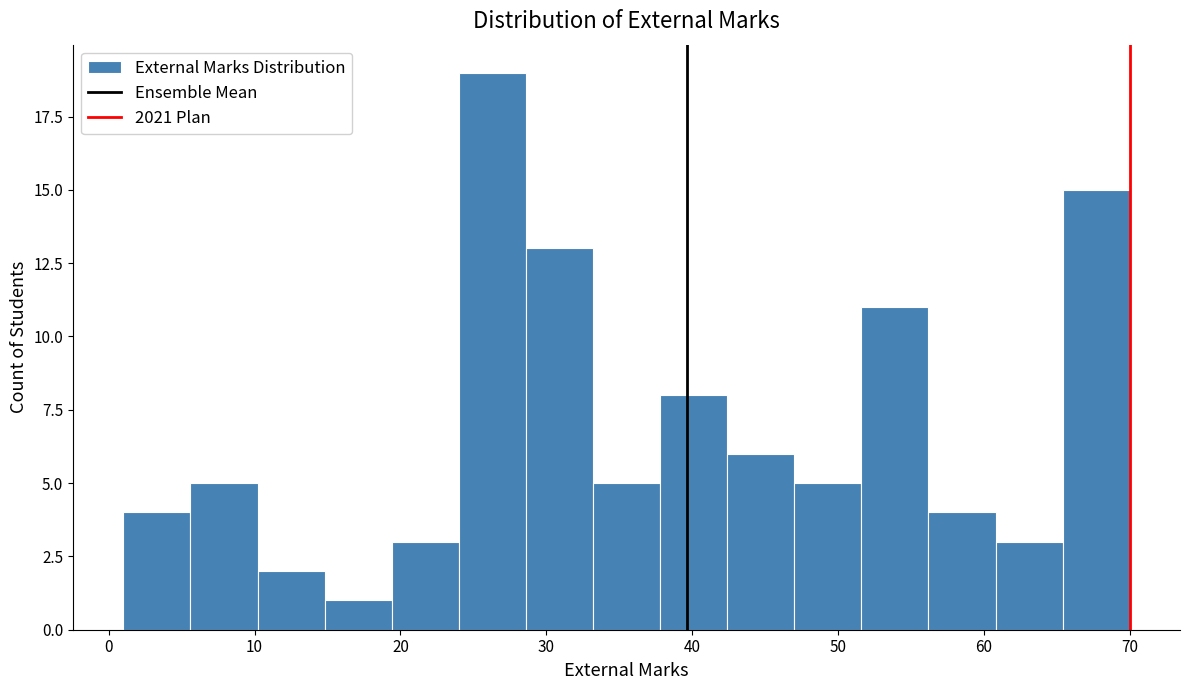

Reading left to right, list every bar in this chart as the range it spans on the x-axis followed by its height. Neither the bar edges nor the heights are printed on the chart, so give them approximately, as read against the axes.

1.0 to 5.6: 4
5.6 to 10.2: 5
10.2 to 14.8: 2
14.8 to 19.4: 1
19.4 to 24.0: 3
24.0 to 28.6: 19
28.6 to 33.2: 13
33.2 to 37.8: 5
37.8 to 42.4: 8
42.4 to 47.0: 6
47.0 to 51.6: 5
51.6 to 56.2: 11
56.2 to 60.8: 4
60.8 to 65.4: 3
65.4 to 70.0: 15